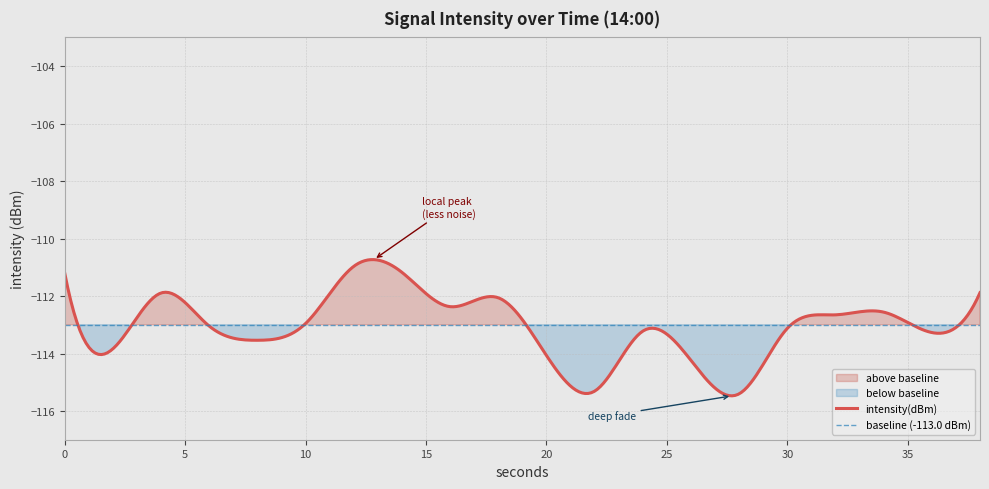

Does the chart display data point markers on the line(s)?

No